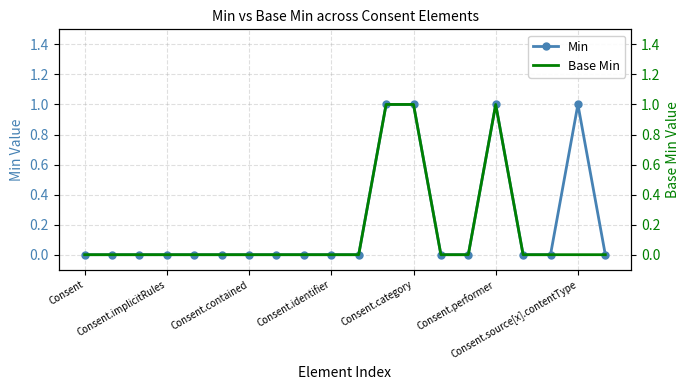

True or false: Min has more than 1 points higher than both neighbors.

True